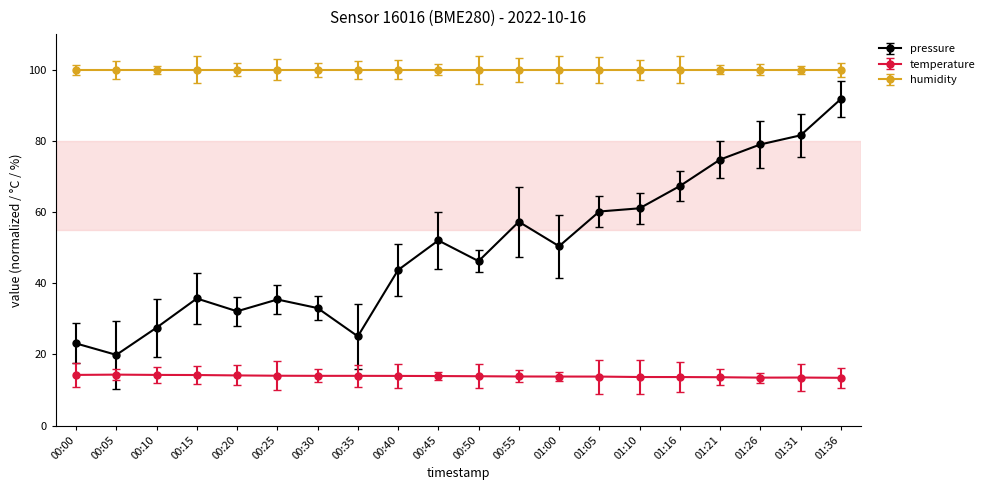

Does the chart display data point markers on the line(s)?

Yes